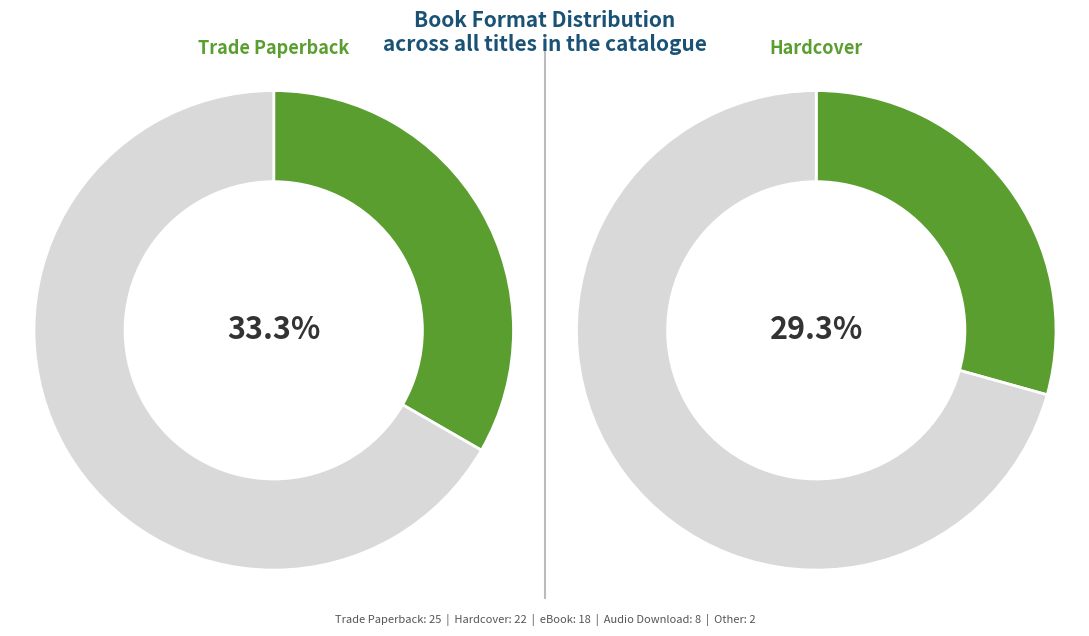

What is the change in value from Hardcover to eBook?

-4